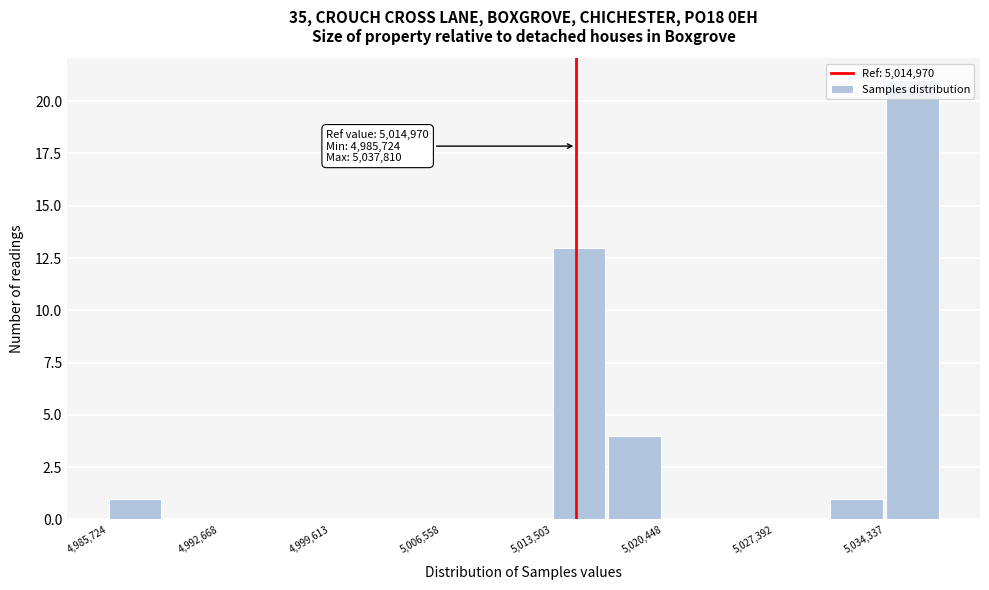

Around what value on the x-axis is the tallest bar? Give the approximate position of its centre, as read against the axis.

5036000